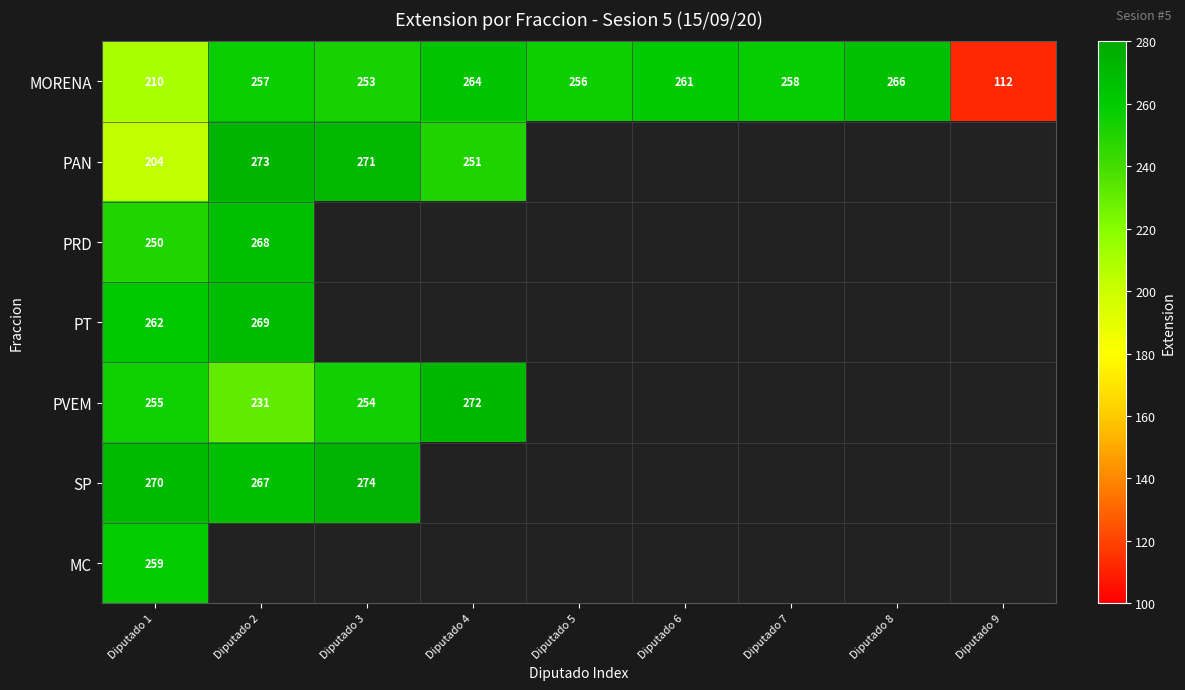

The PT series shows 269 at Diputado 2. True or false?

True